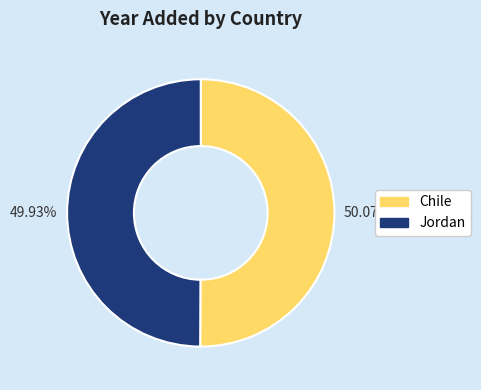

The Chile slice represents 39% of the pie. True or false?

False